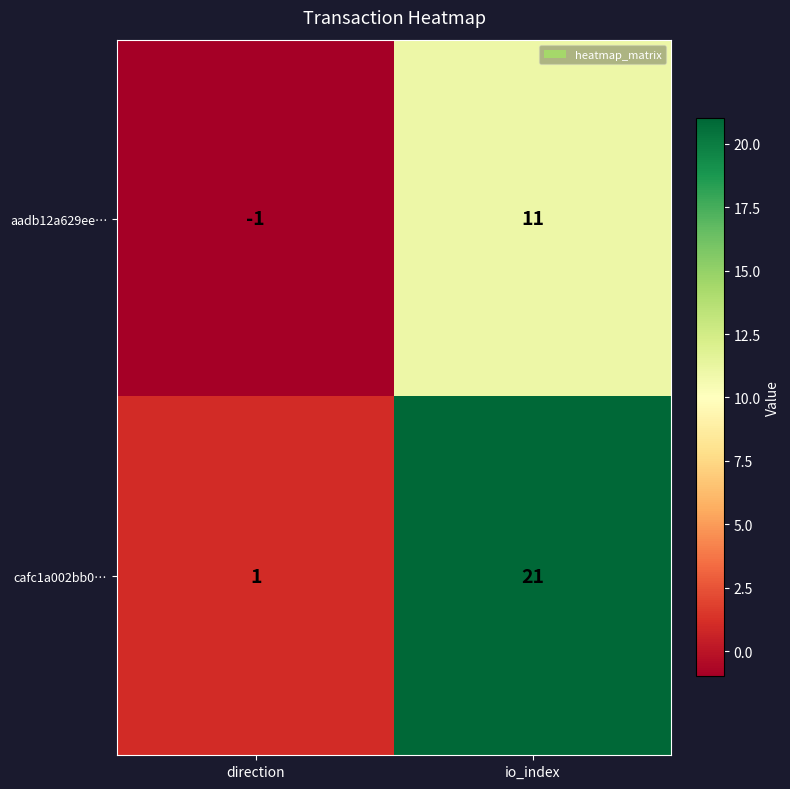

At which category does the chart reach its minimum across all series?

direction